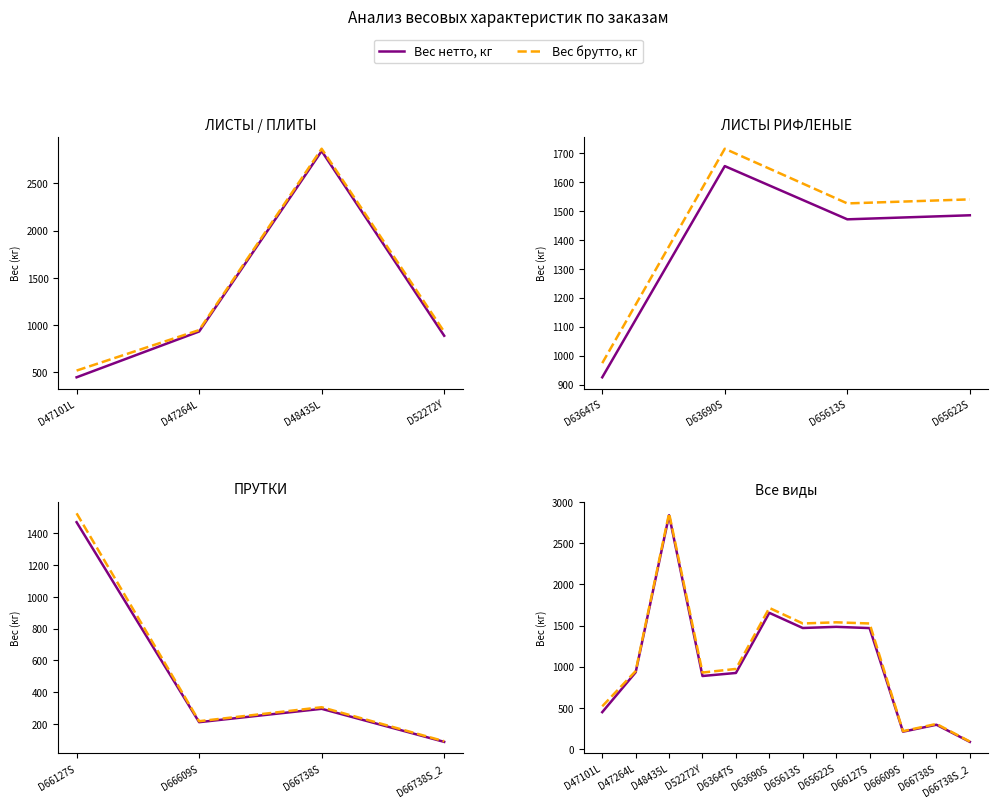

At which label does Вес нетто, кг reach its peak?

D48435L